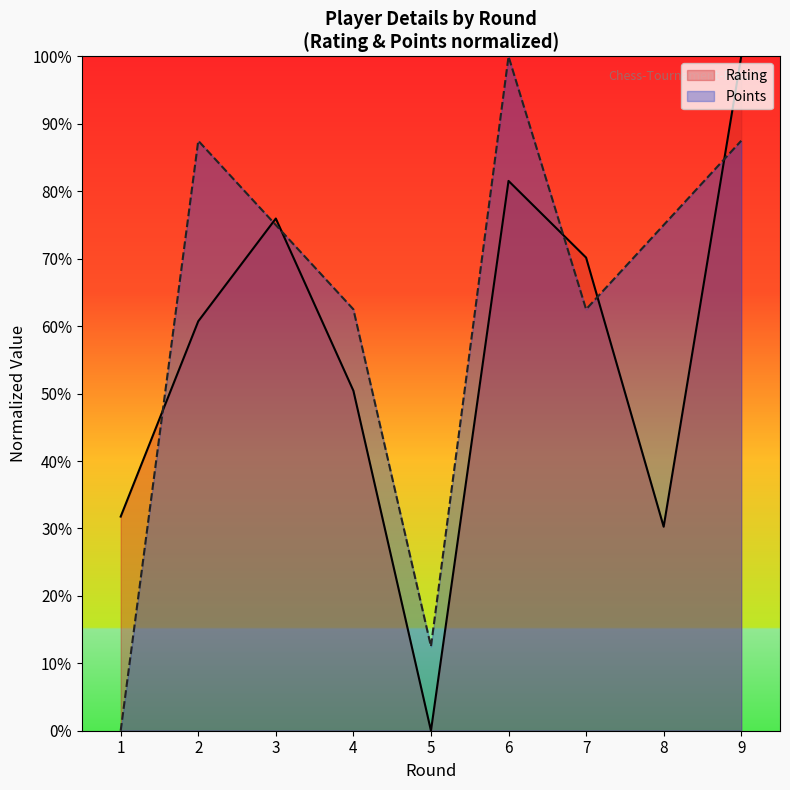

What is the difference between the highest and lowest values at 8?

44.7